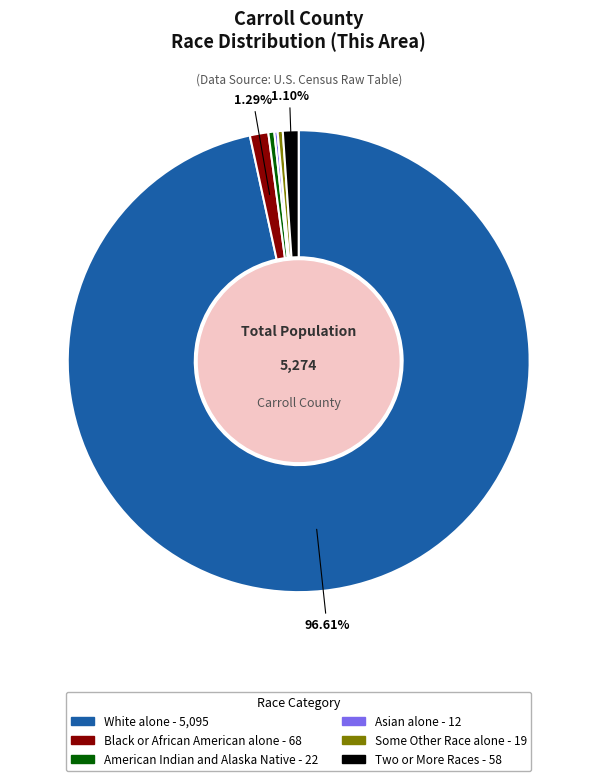

Is there any slice that represents more than half of the pie?

Yes